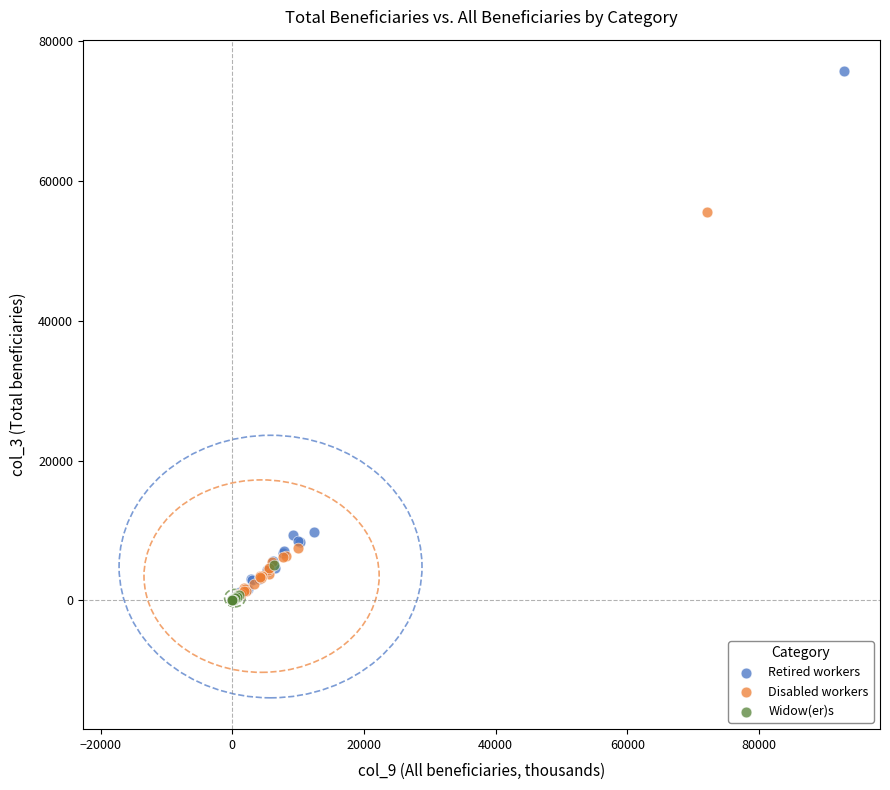

Which series contains the highest Y value?

Retired workers